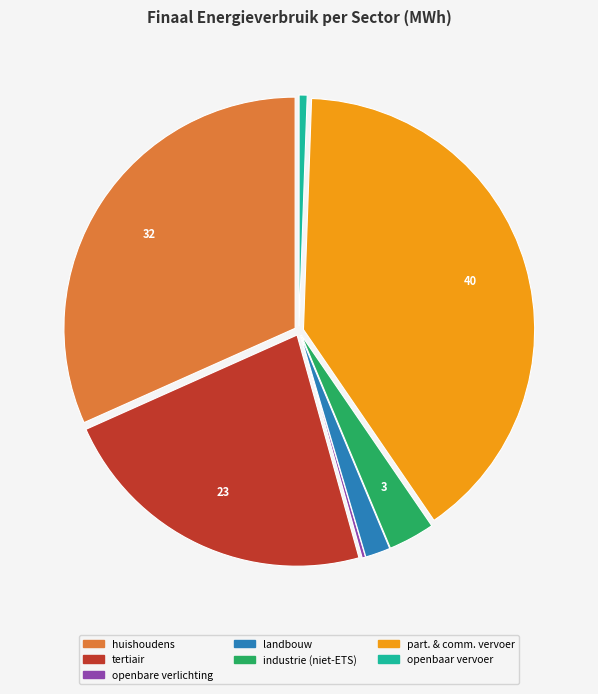

Is there any slice that represents more than half of the pie?

No